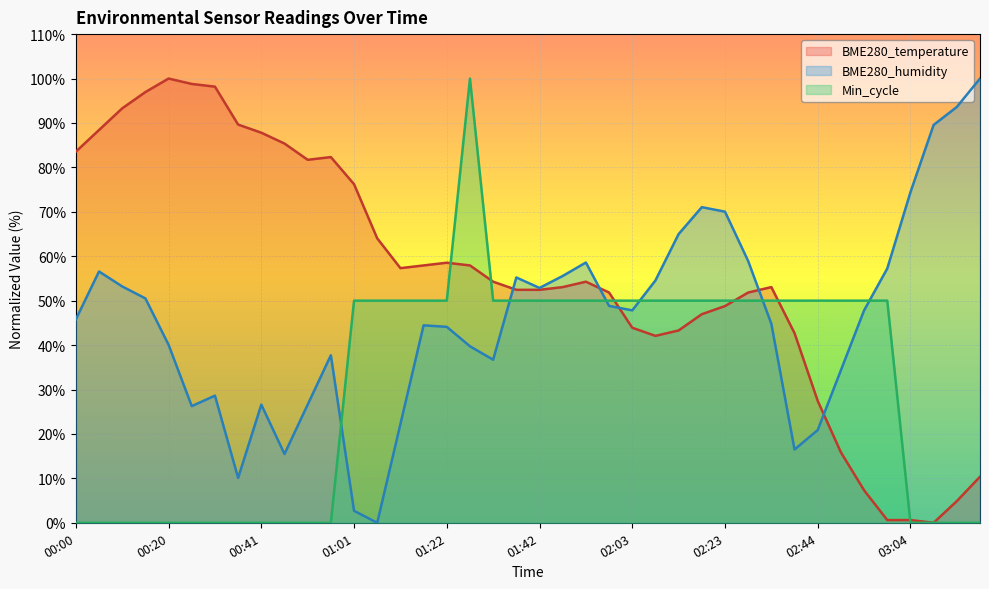

The value of Min_cycle at 01:27 is 100.0. True or false?

True